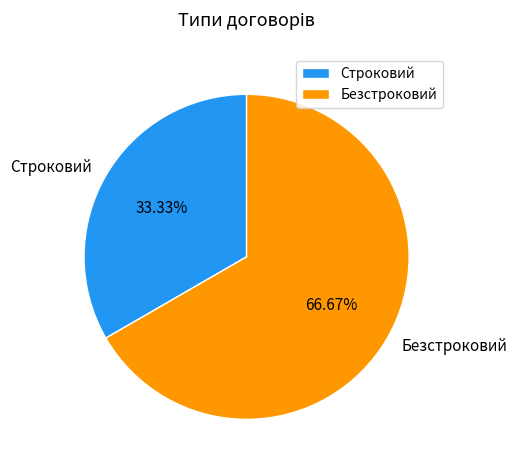

Is it true that Строковий is 47% of the pie?

False